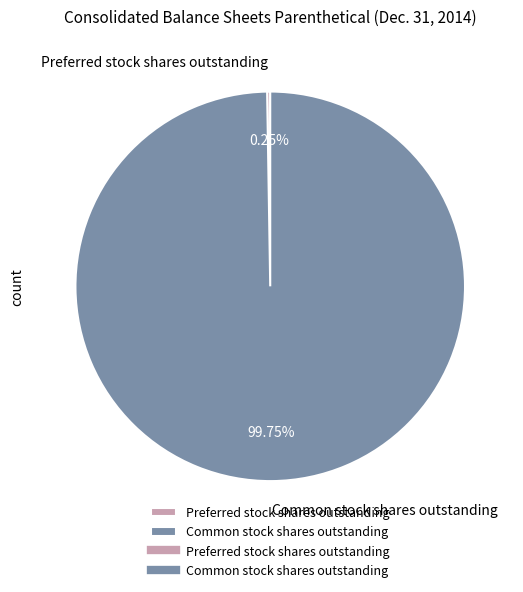

Which category has the biggest portion of the pie?

Common stock shares outstanding